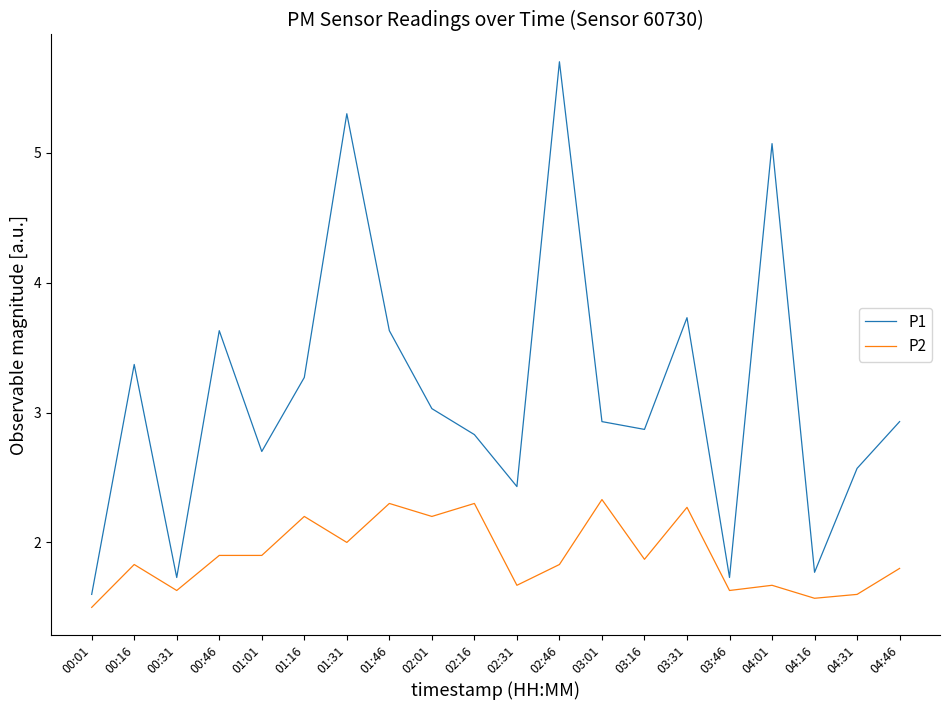

True or false: P2 and P1 cross at least once.

False